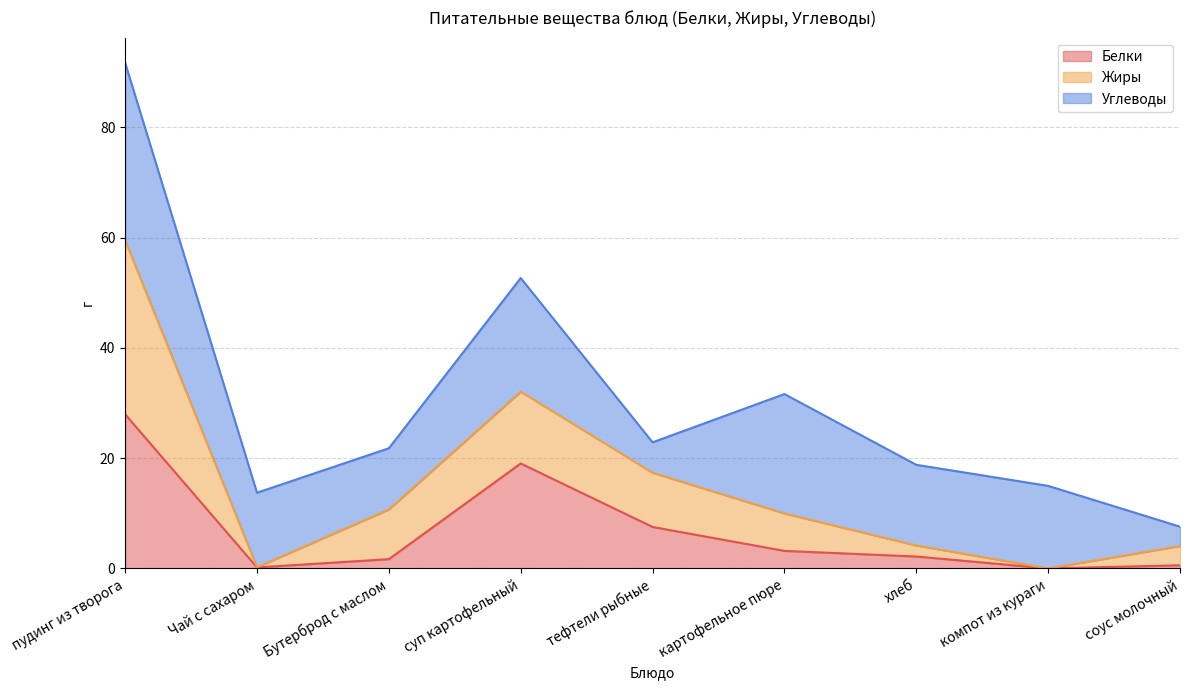

What is the difference between the Белки values at компот из кураги and суп картофельный?

19.0